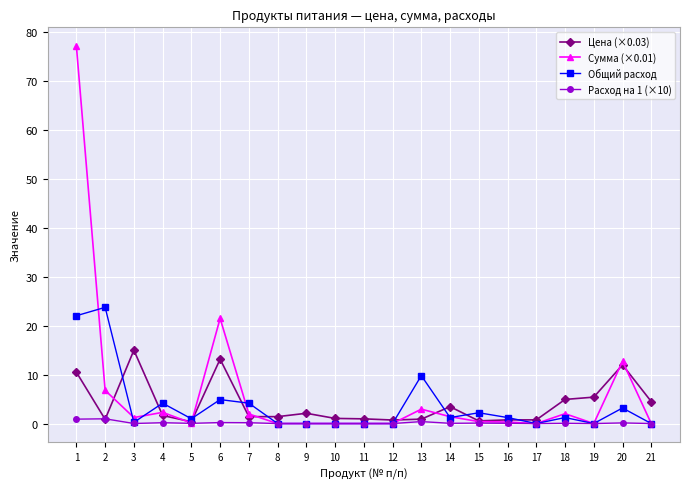

Which series has the largest total across all categories?

Сумма (×0.01)